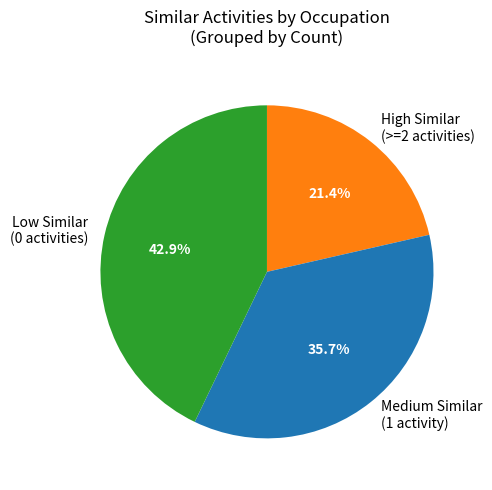

Does any single category account for the majority?

No